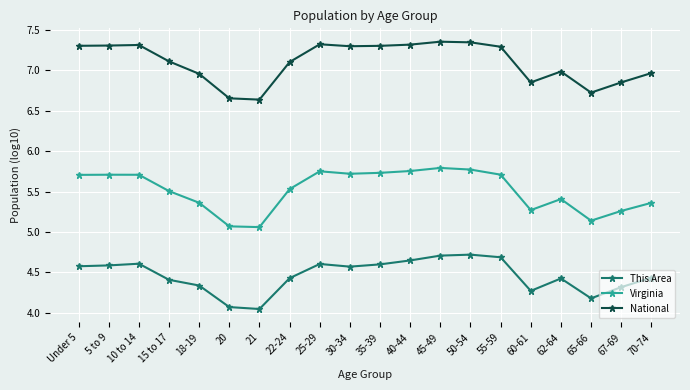

What is the spread (max minus min) of values at Under 5?

2.7